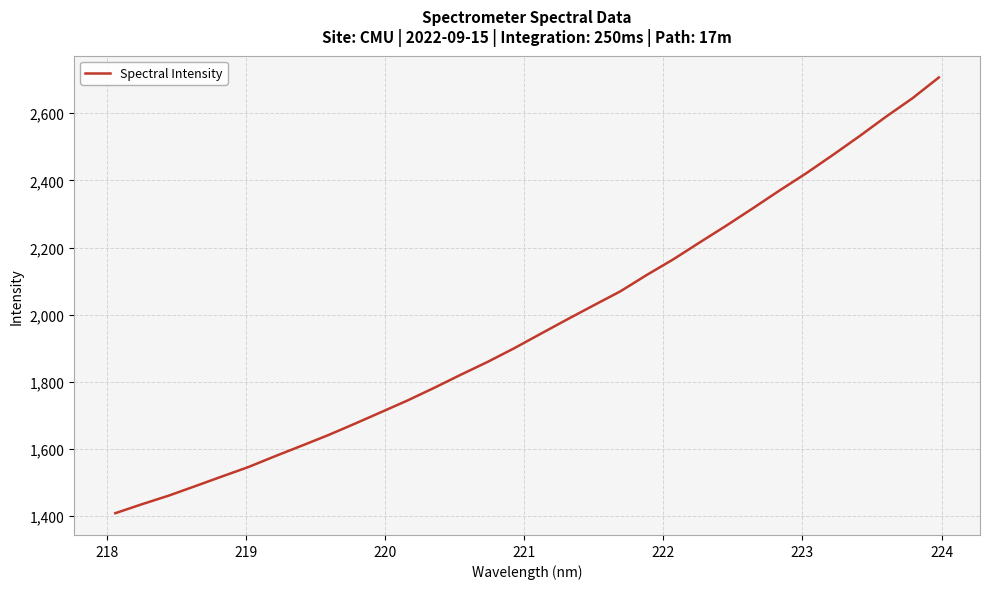

What is the minimum value shown in the chart?

1408.6